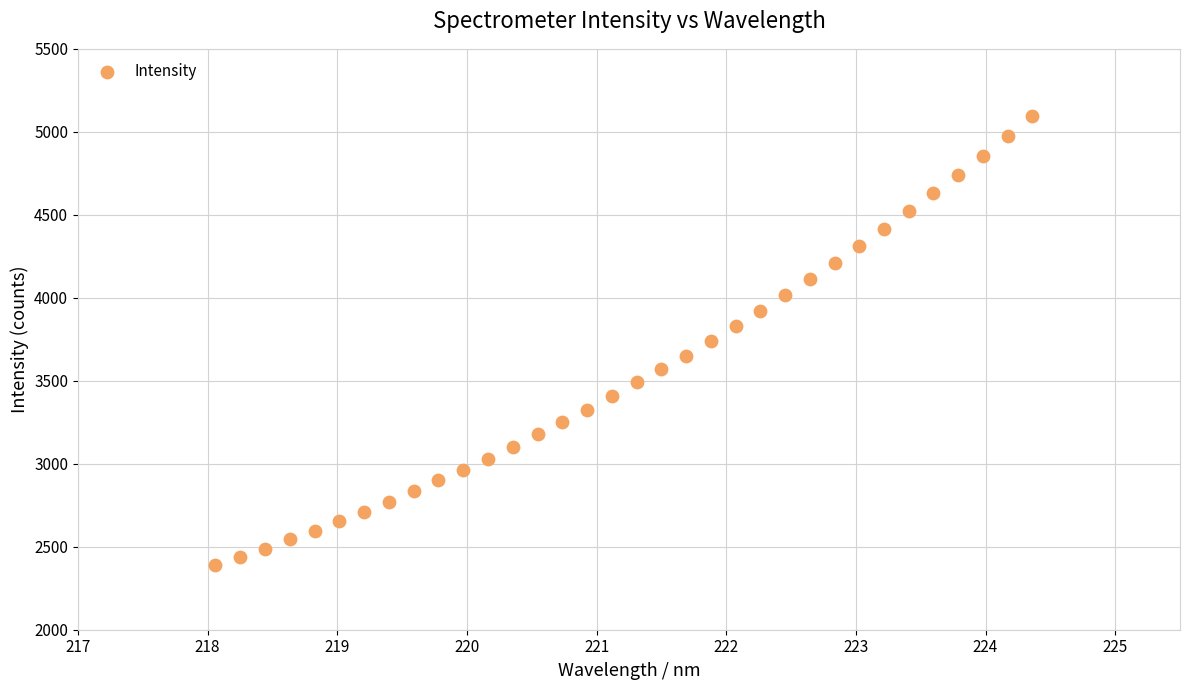

What is the range of X values (max minus min)?

6.3